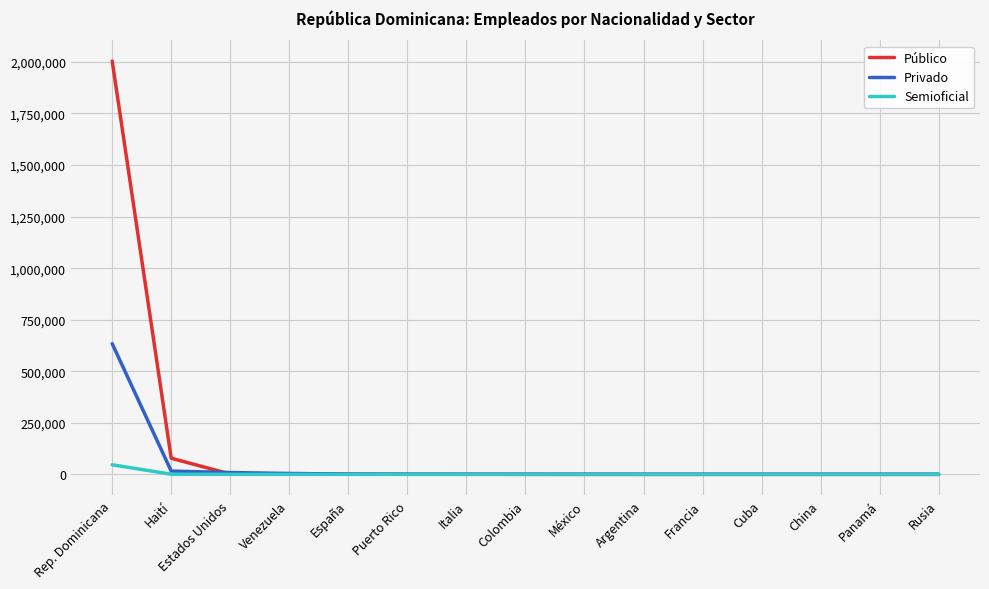

What is the difference between the highest and lowest values at Rusia?

150